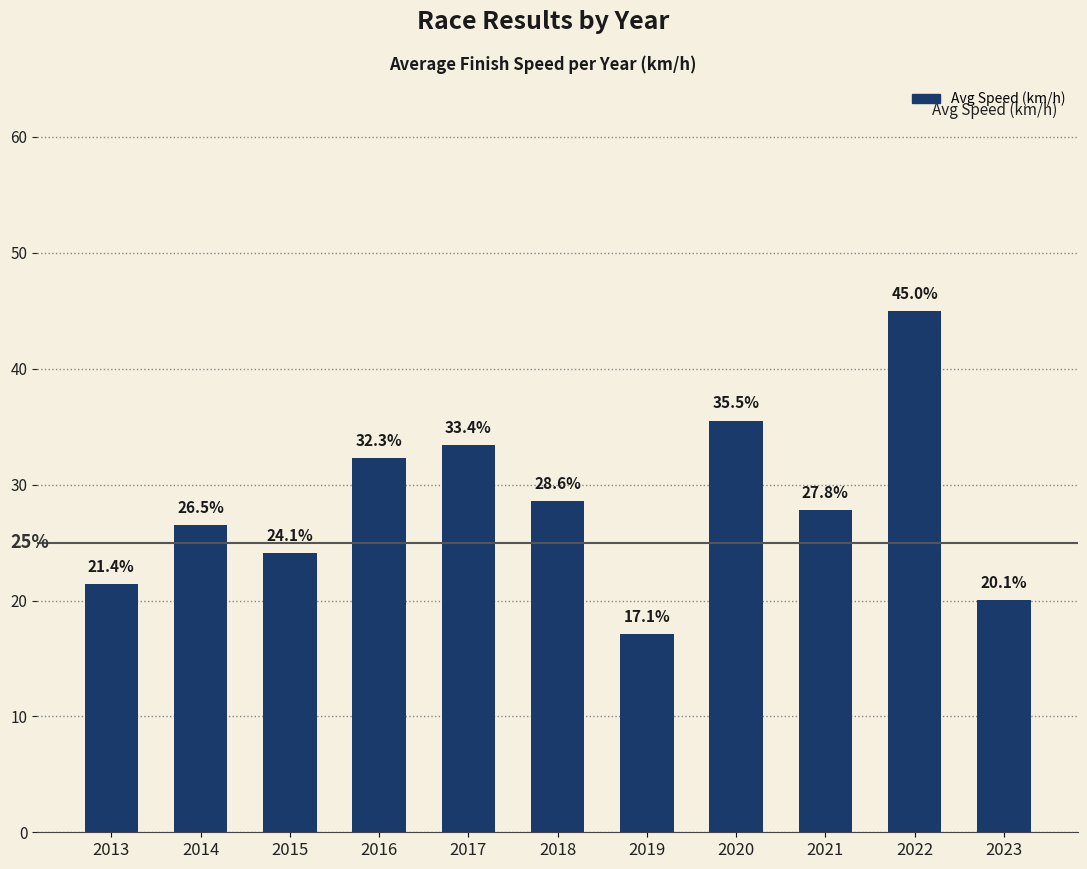

Reading right to left, extract all data points from this chart.

2023=20.1	2022=45.0	2021=27.8	2020=35.5	2019=17.1	2018=28.6	2017=33.4	2016=32.3	2015=24.1	2014=26.5	2013=21.4